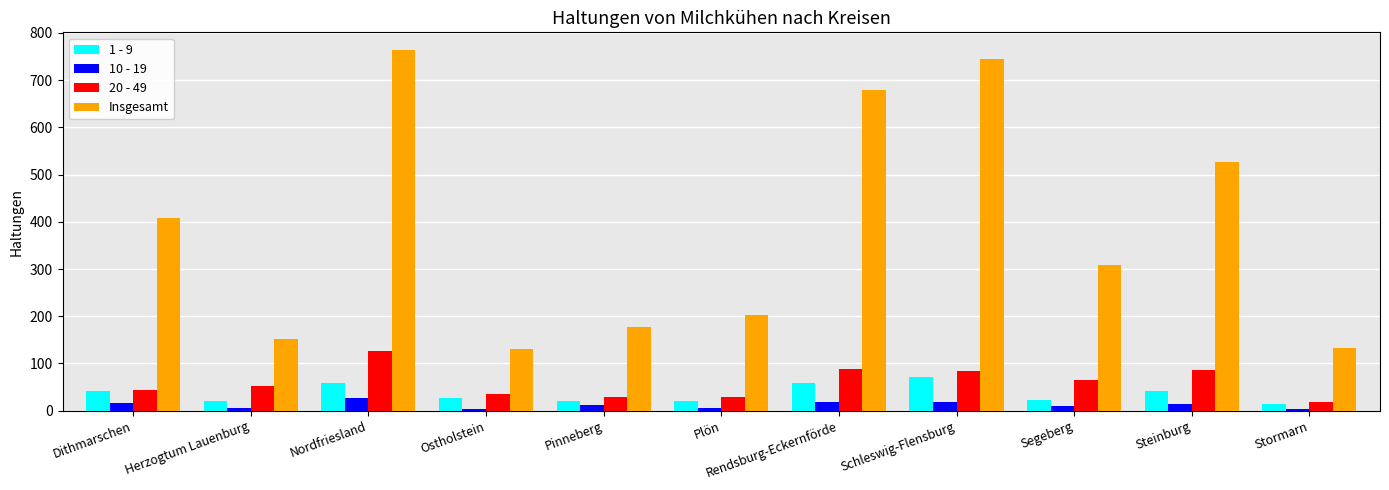

Which series has the largest range (max minus min)?

Insgesamt